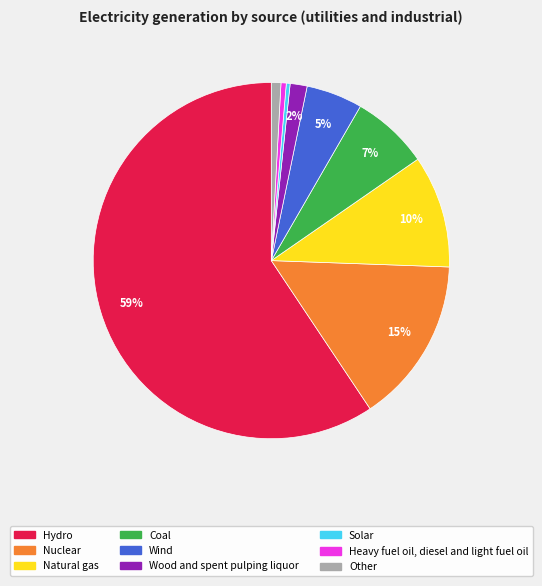

To the nearest percent, what is the average slice percentage?

11%